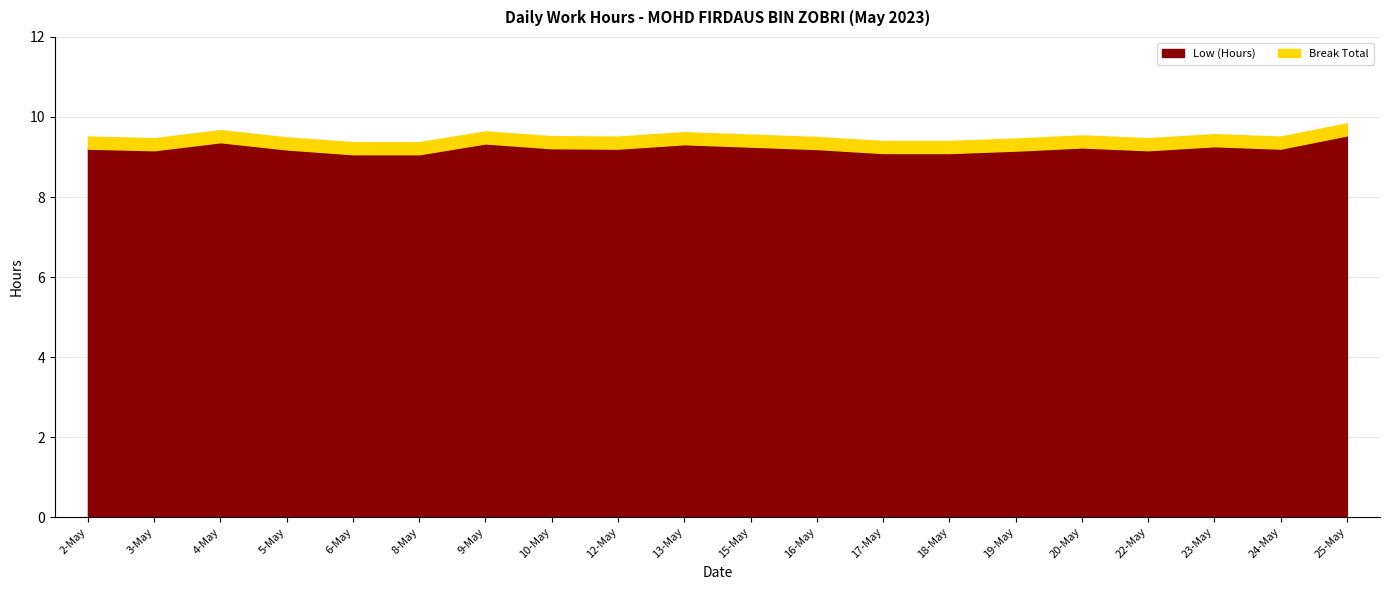

Does the chart have visible grid lines?

Yes